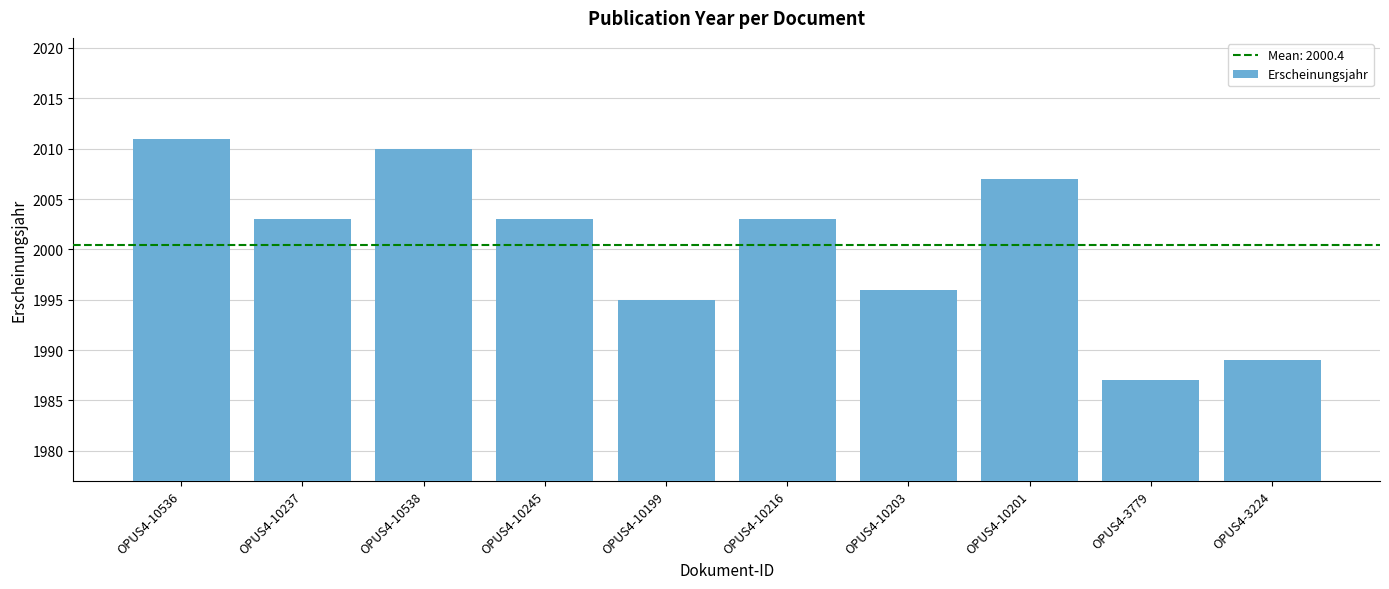

What value does the data have at OPUS4-3779?

1987